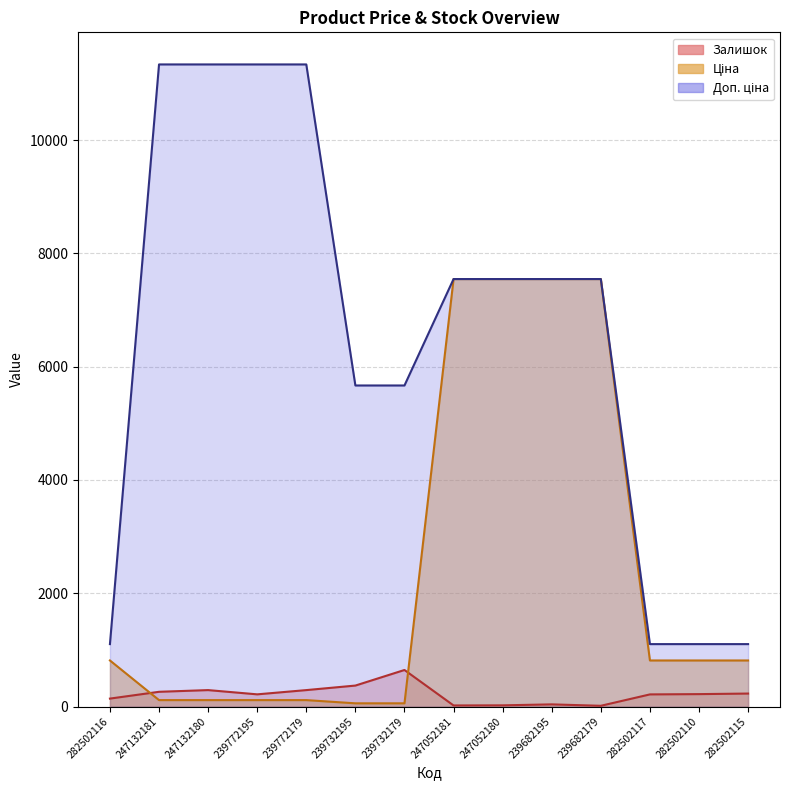

Which series ends up on top after the final intersection of Ціна and Залишок?

Ціна